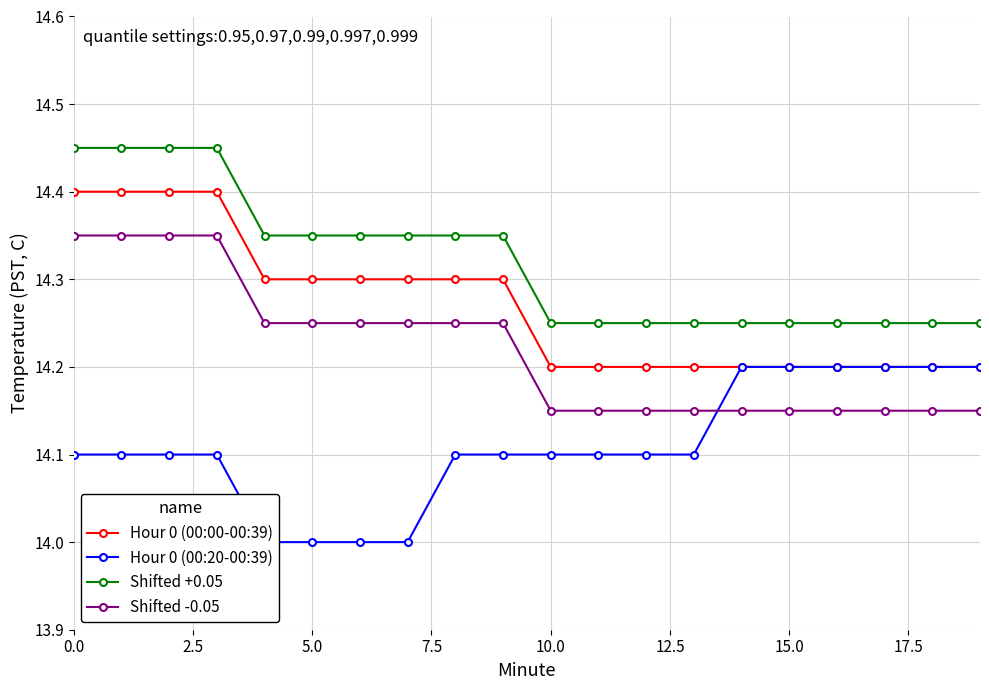

Rank the series by their average value, from highest to lowest.

Shifted +0.05, Hour 0 (00:00-00:39), Shifted -0.05, Hour 0 (00:20-00:39)